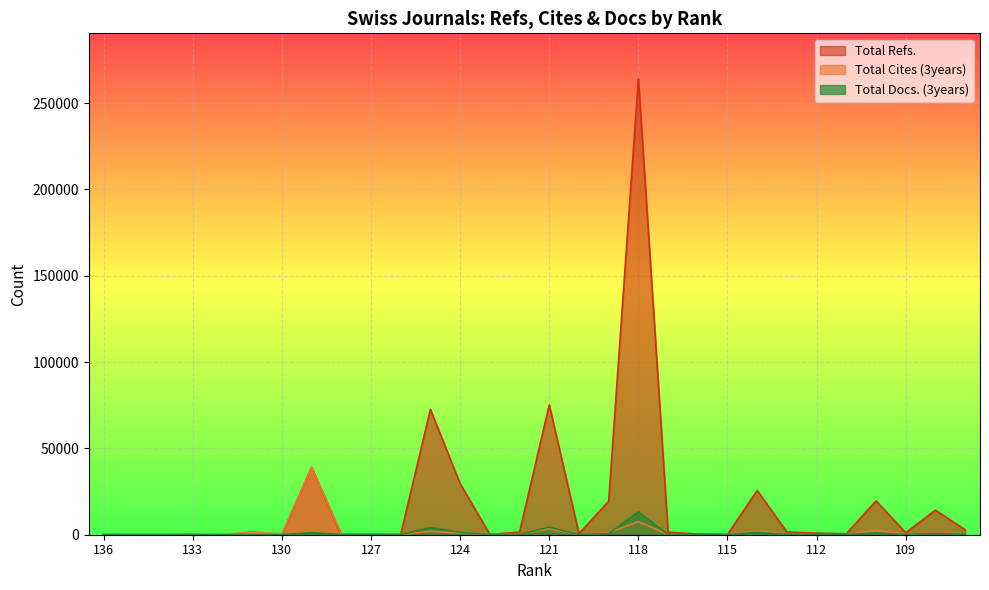

How many values in the Total Cites (3years) series are below 203?

15